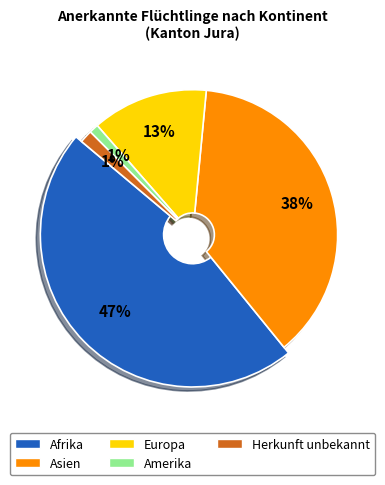

Is there a majority slice in this chart?

No